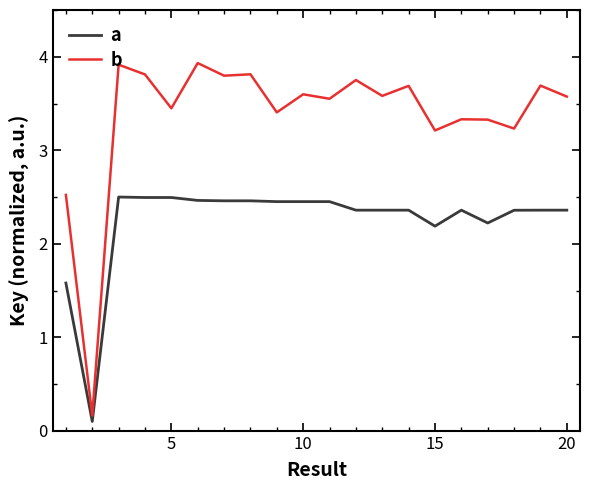

What is the maximum value for b?

3.9